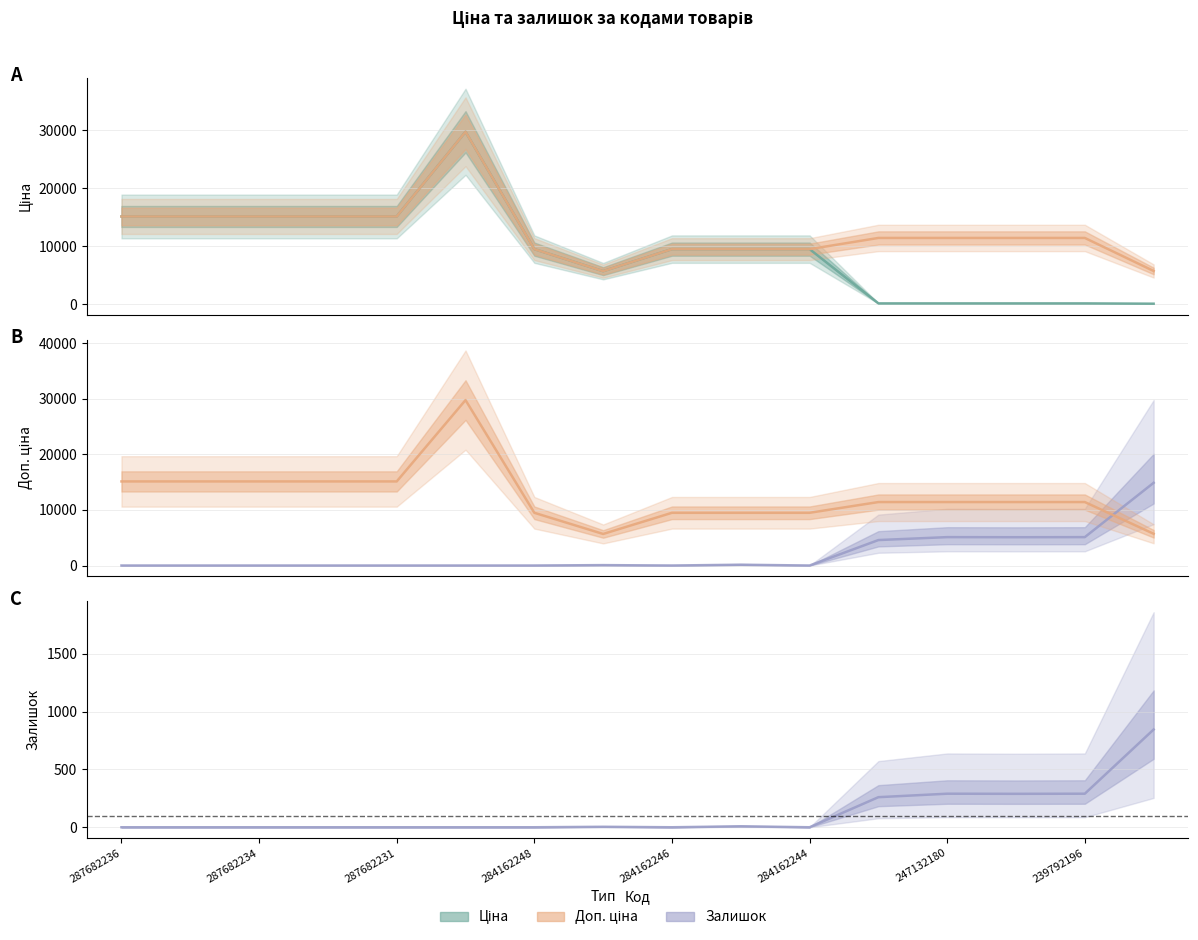

The Ціна series shows 14491.0 at 284162248. True or false?

False